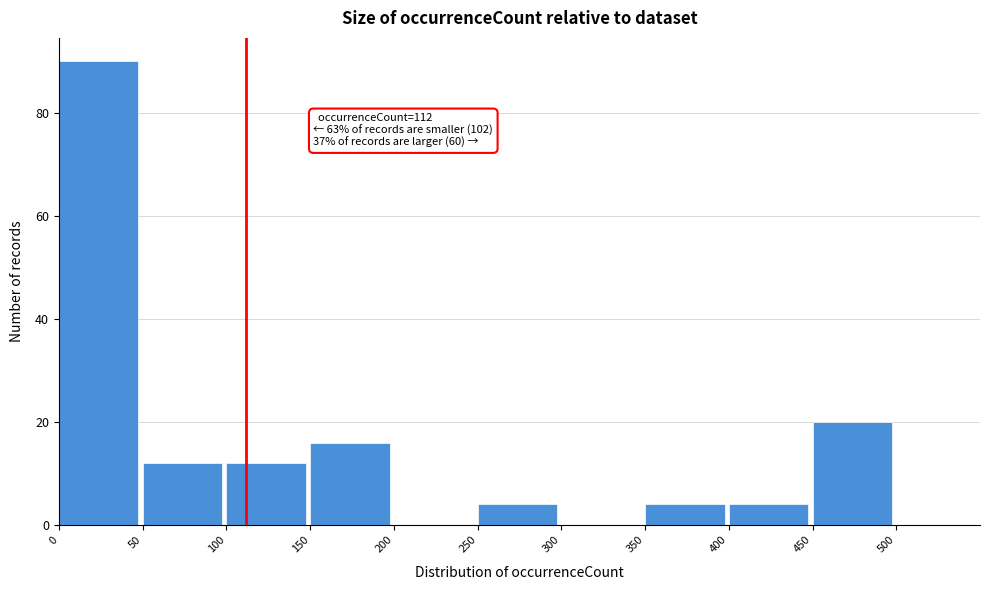

Over which range of the x-axis is the bar tallest?

0 to 50